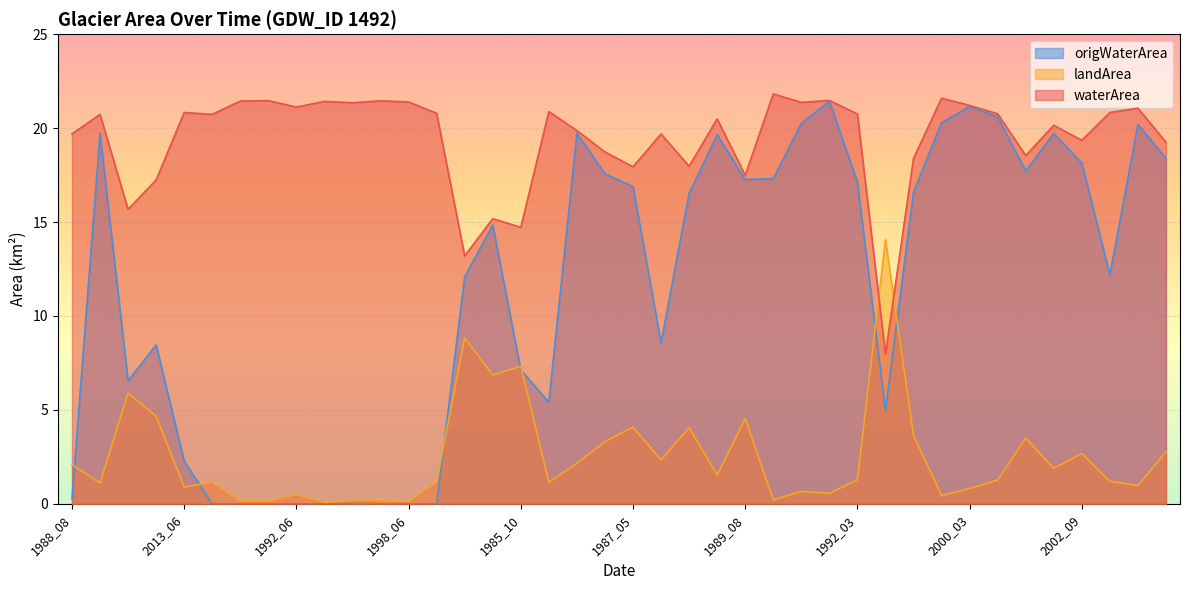

The value of origWaterArea at 1996_07 is 1.4. True or false?

False